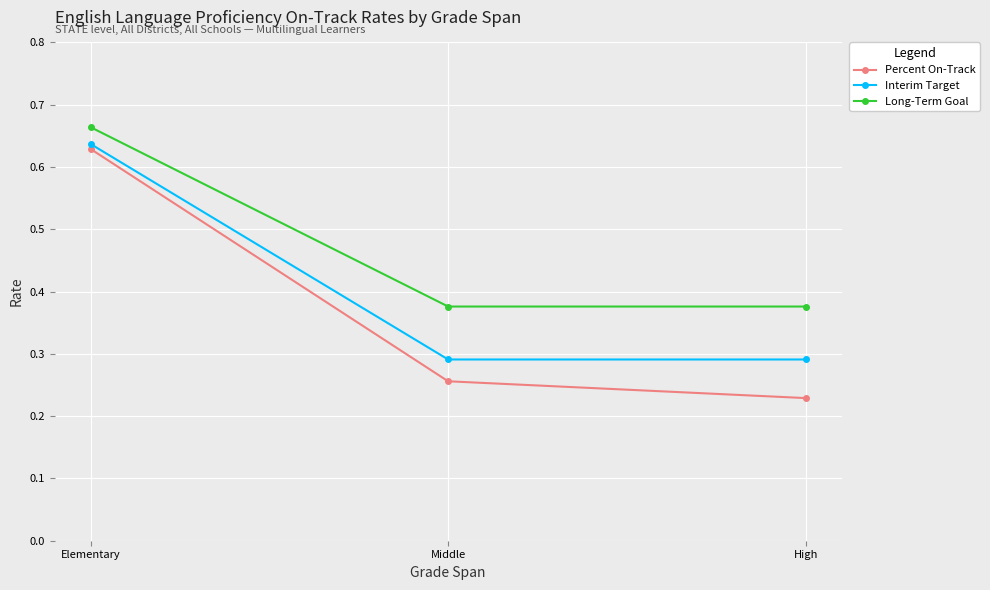

What are all the series names shown in the legend?

Percent On-Track, Interim Target, Long-Term Goal